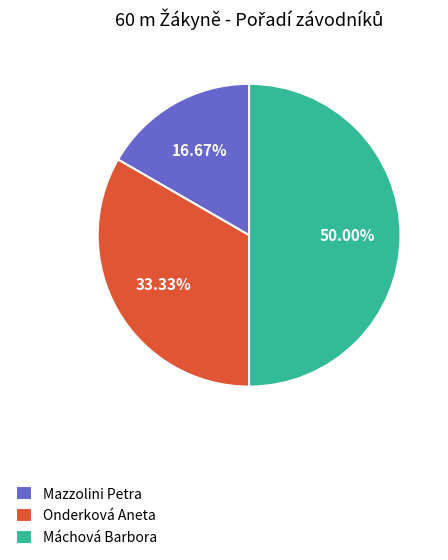

Between Onderková Aneta and Mazzolini Petra, which is larger?

Onderková Aneta